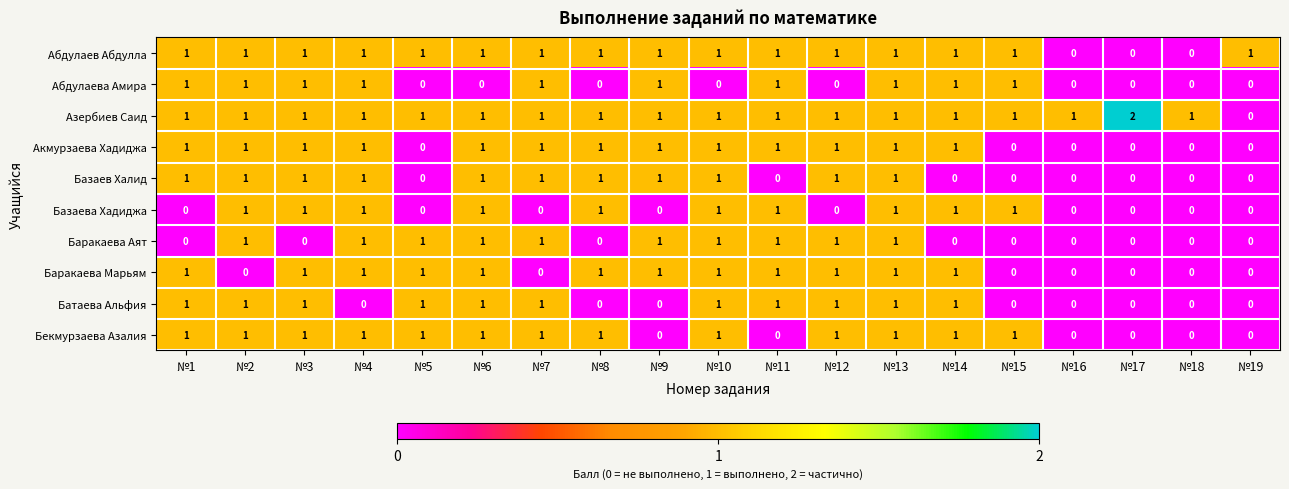

How many series are shown in this chart?

10